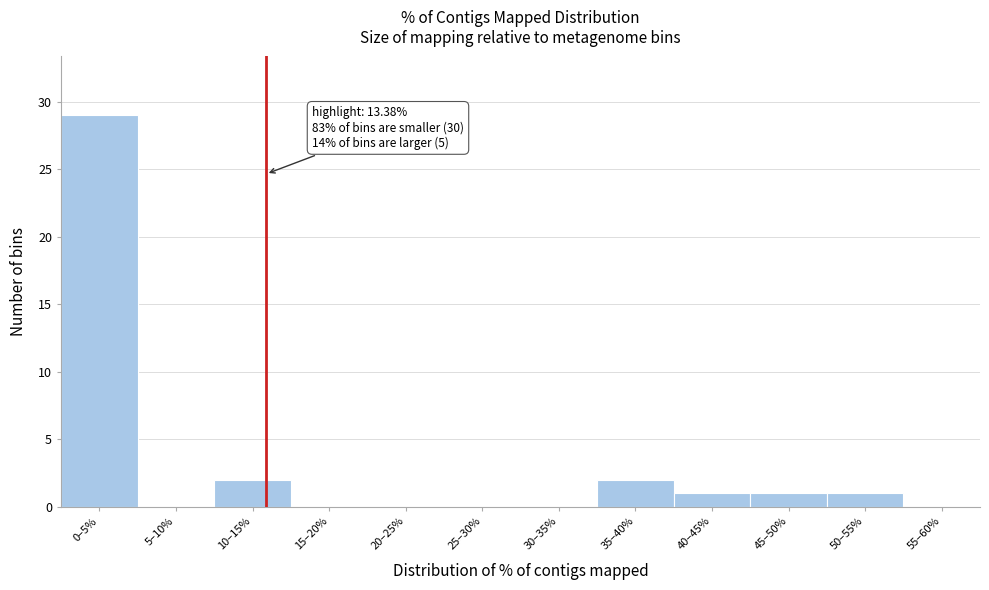

Reading left to right, list all the values displayed in this chart.

0–5%=29	5–10%=0	10–15%=2	15–20%=0	20–25%=0	25–30%=0	30–35%=0	35–40%=2	40–45%=1	45–50%=1	50–55%=1	55–60%=0